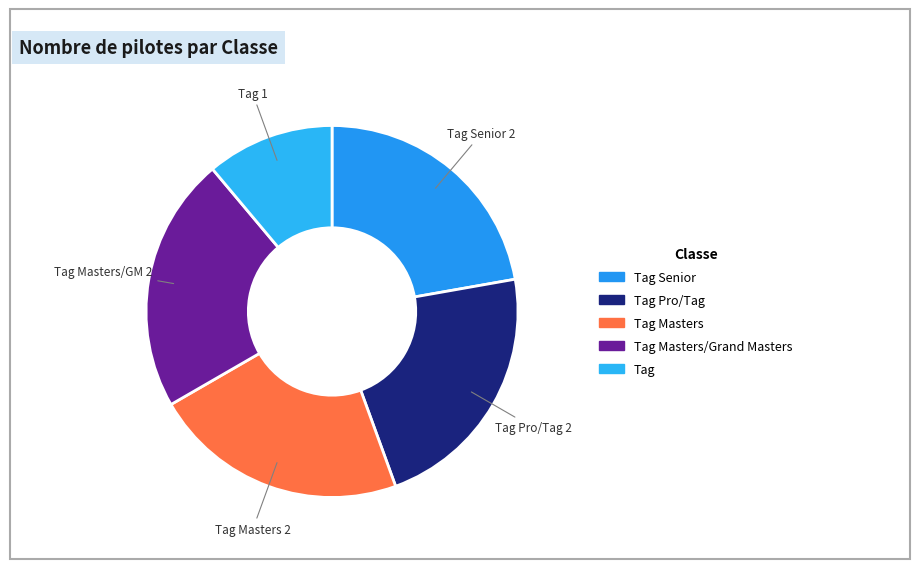

What is the largest slice in the pie chart?

Tag Senior